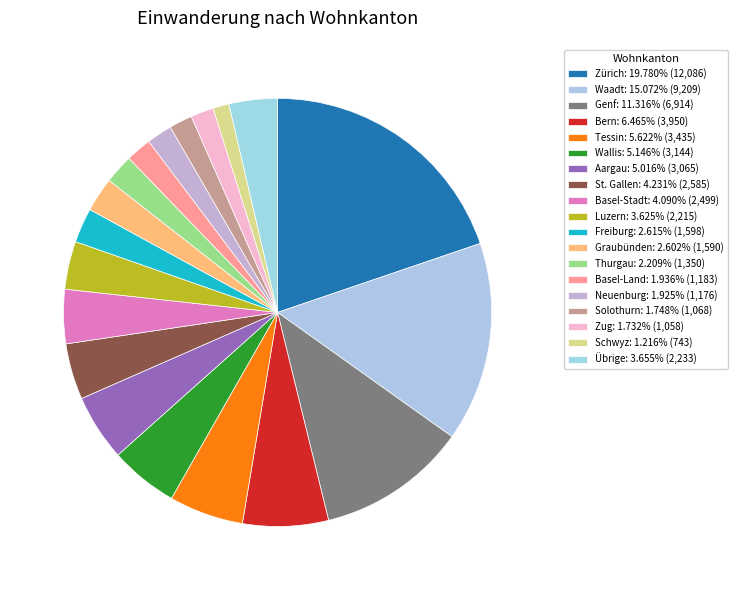

Count the number of slices in the pie.

19